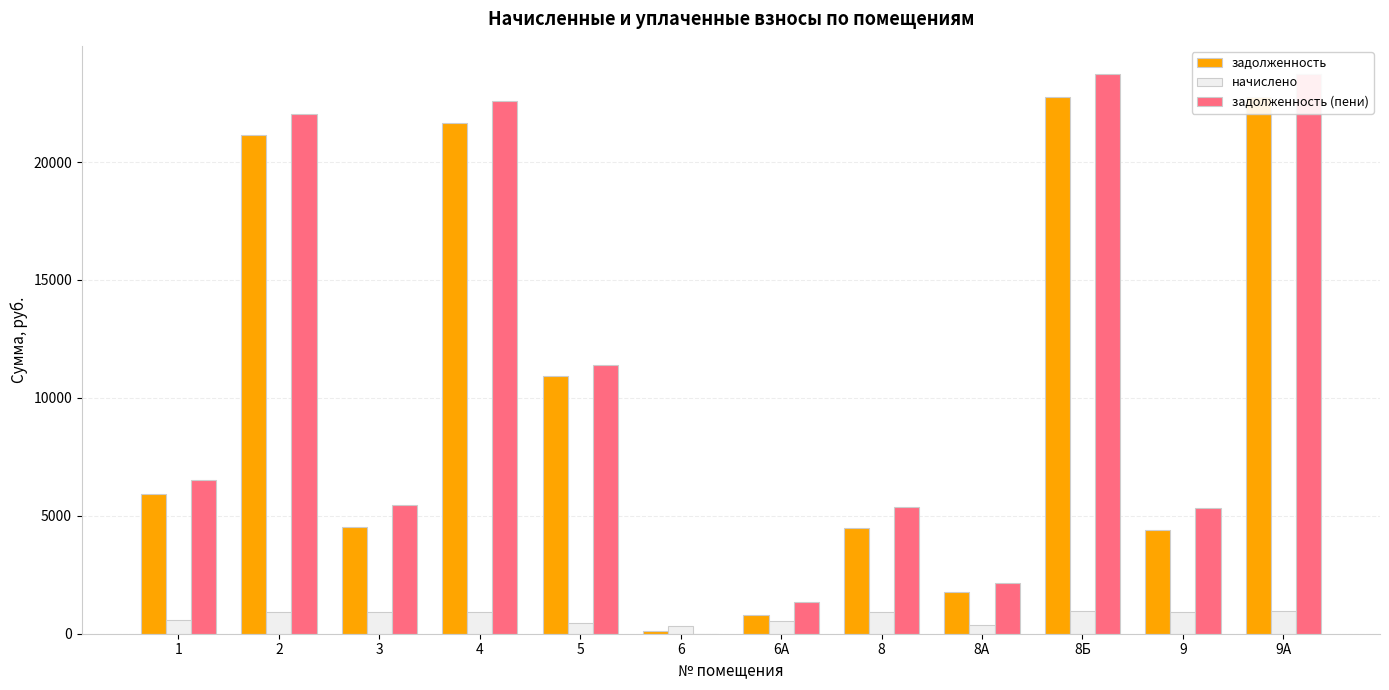

What position from the left is 9А?

12